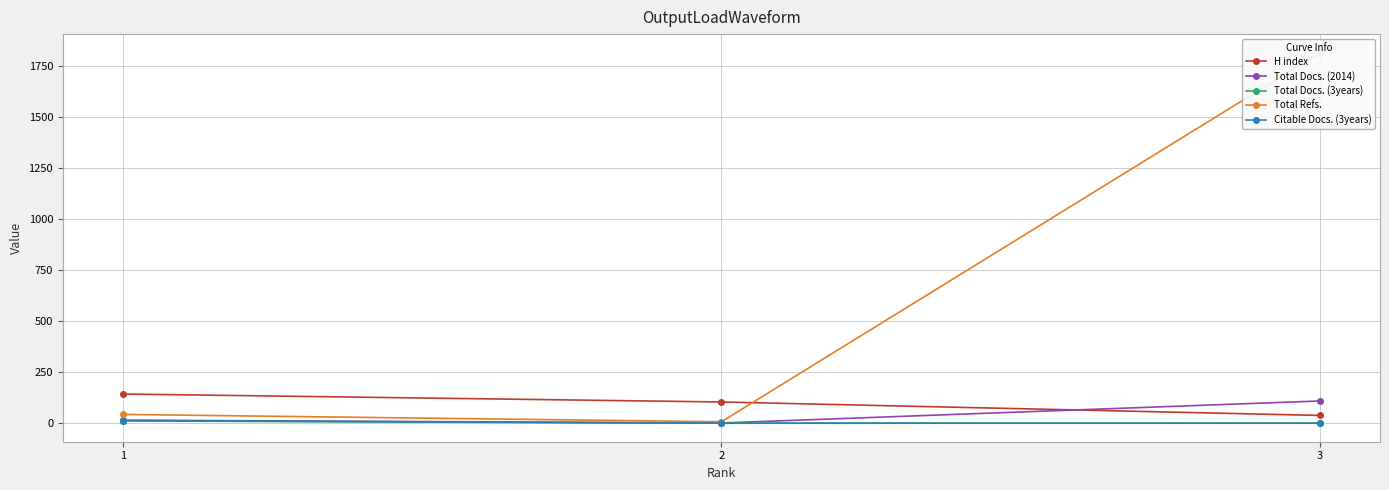

The Total Docs. (2014) series shows 15 at 1. True or false?

True